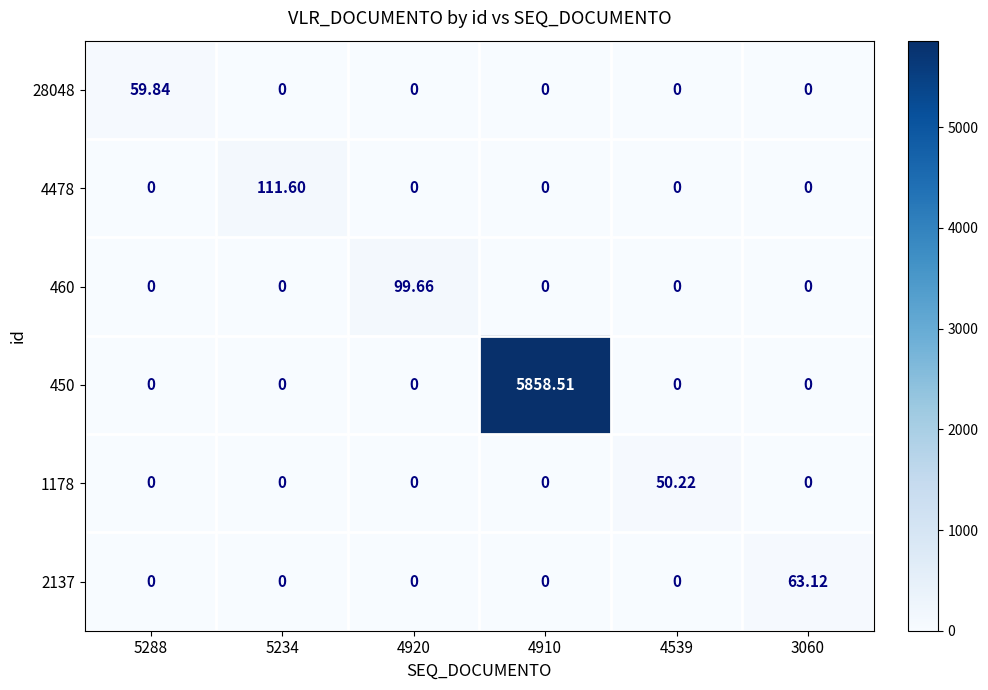

How many categories are shown in the chart?

6